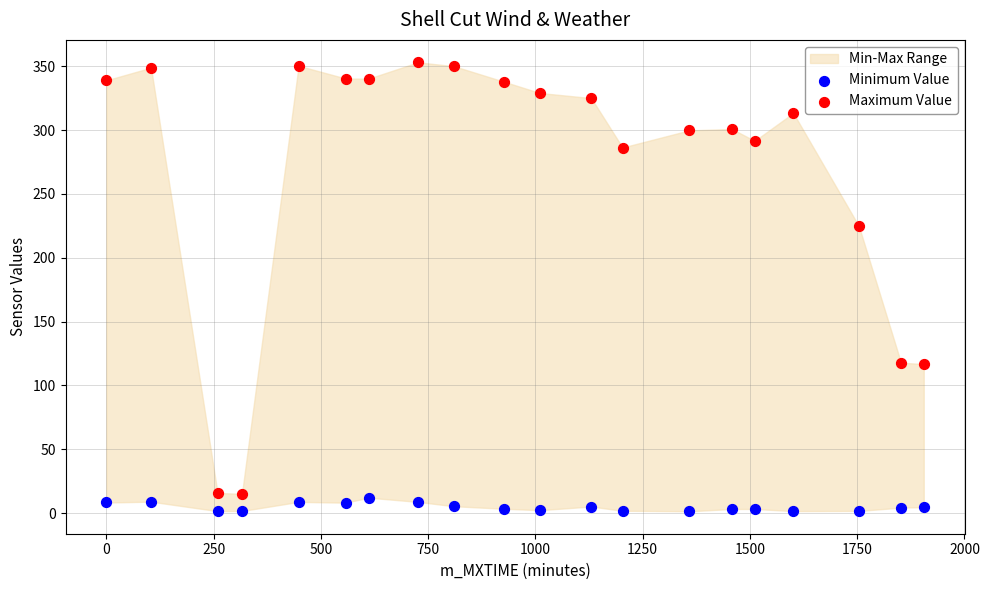

Which series has the widest spread of Y values?

Maximum Value